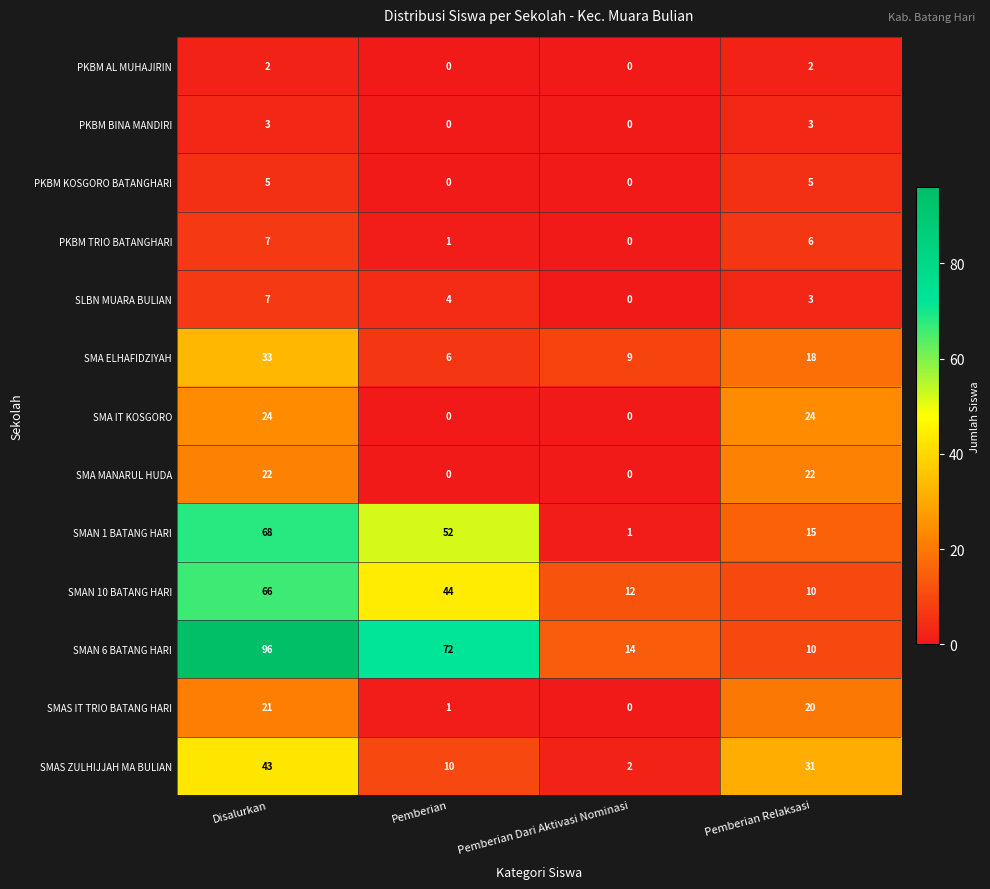

What is the difference between the maximum and second lowest values in the SMA IT KOSGORO series?

24